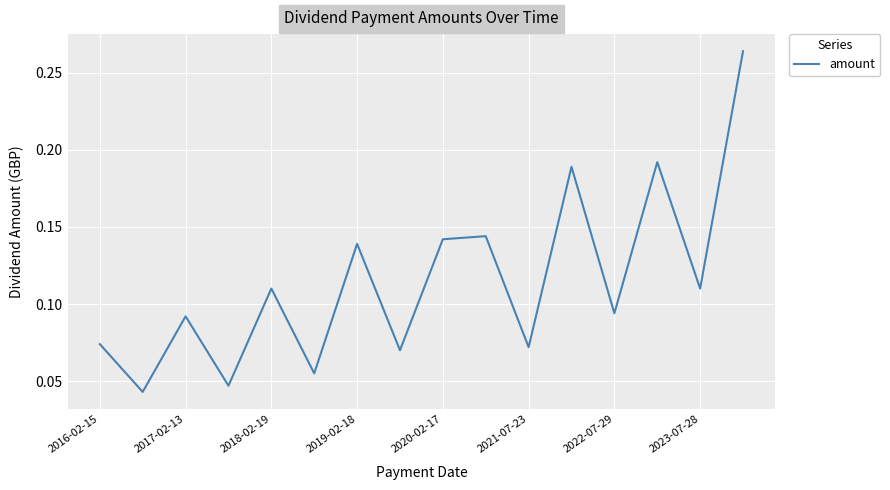

Is it true that the value at 2021-07-23 is 0.0?

False